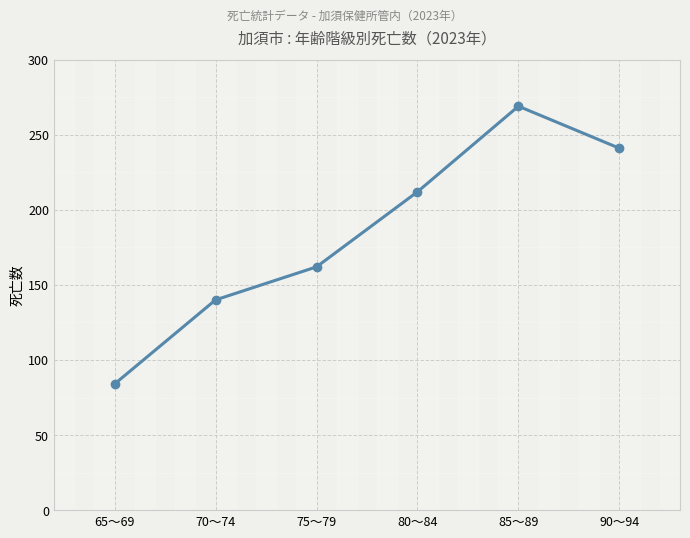

What is the sum of the values at 65～69 and 70～74?

224